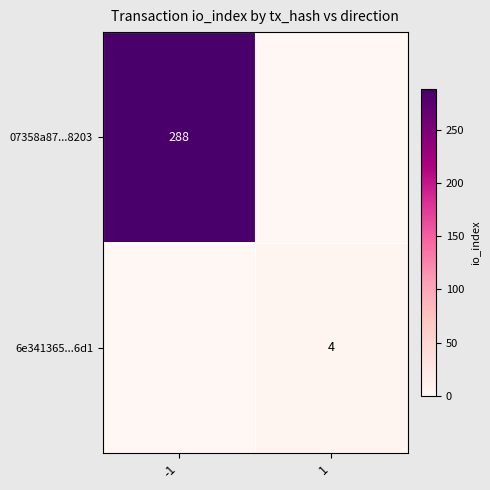

What is the total value across all series at -1?

288